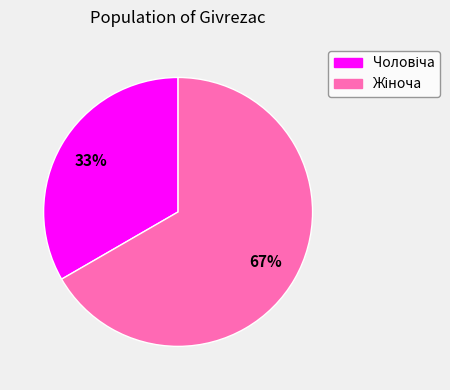

How many slices are in this pie chart?

2